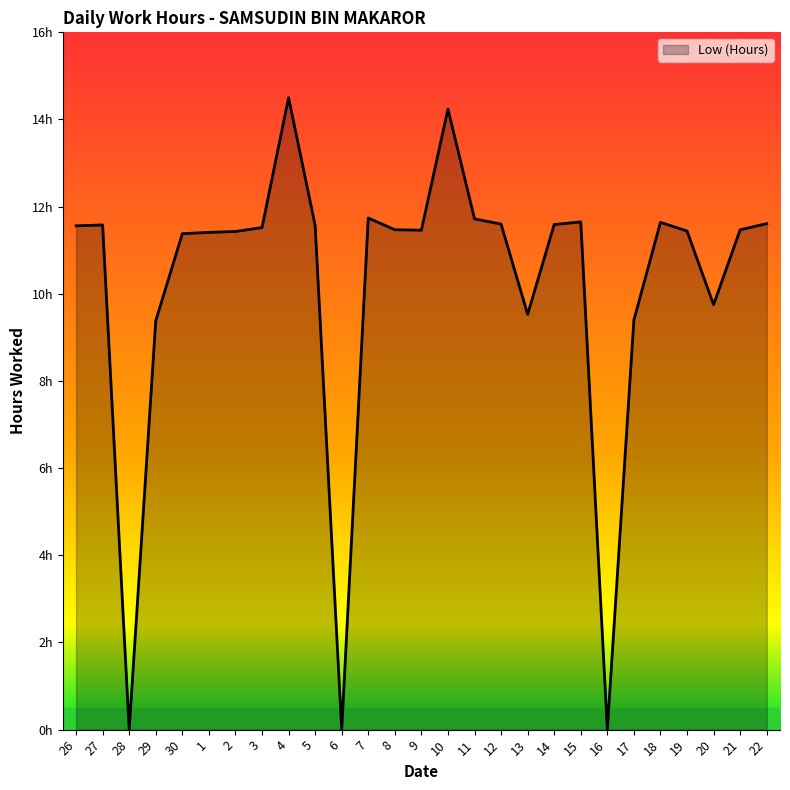

What is the difference between the values at 20 and 14?

1.8